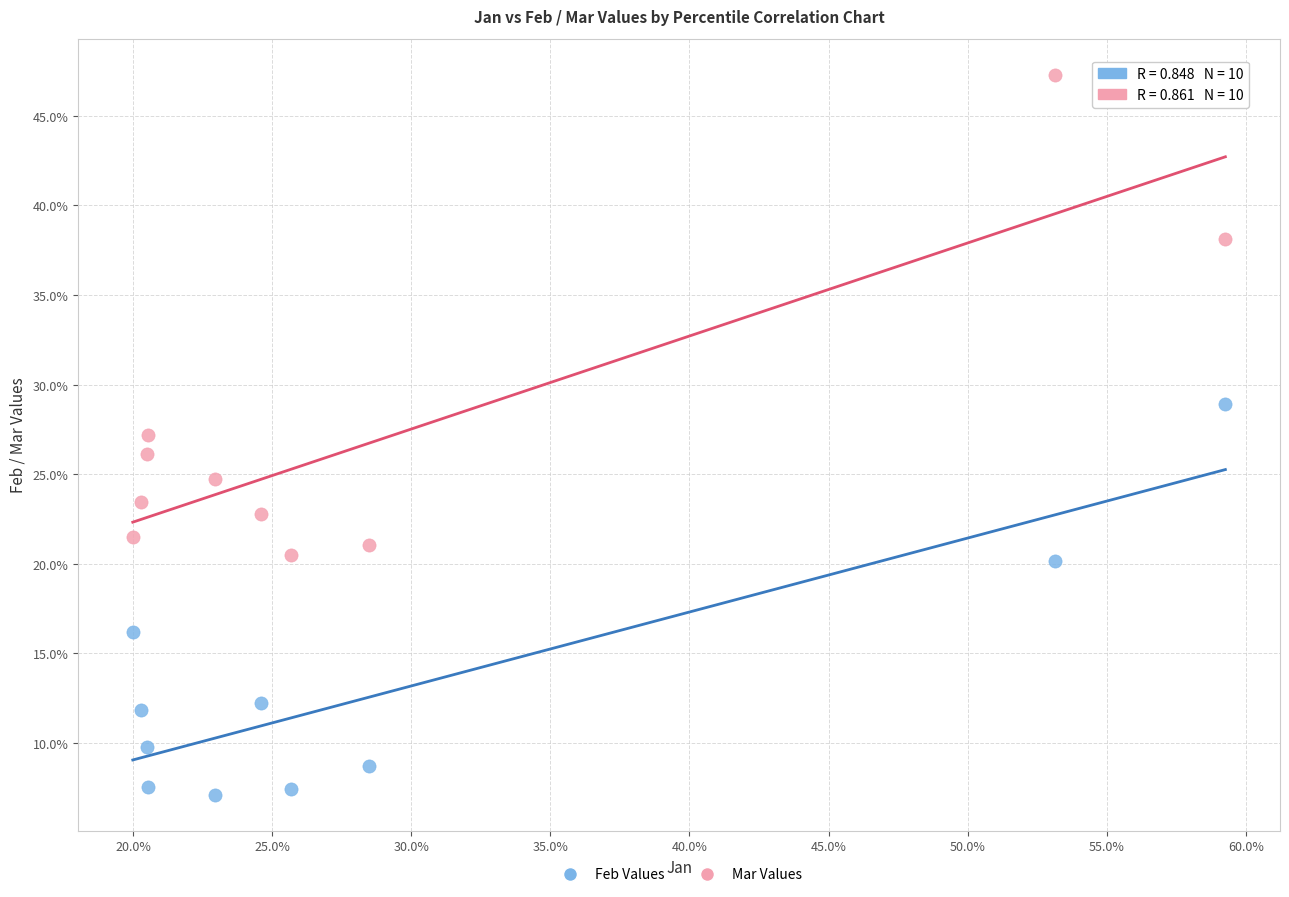

Which series contains the lowest Y value?

Feb Values